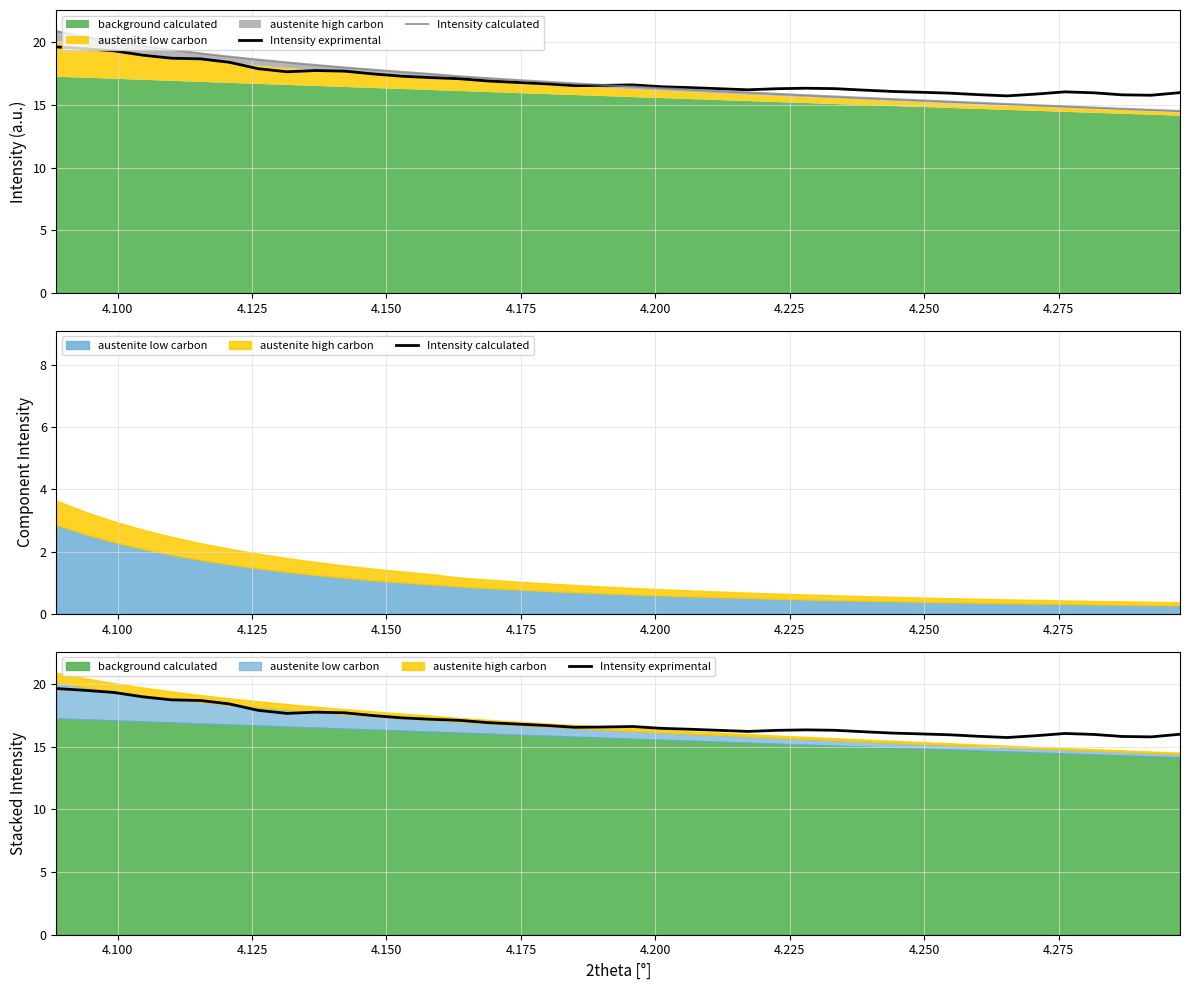

How many values in the Intensity calculated series exceed 16?

24